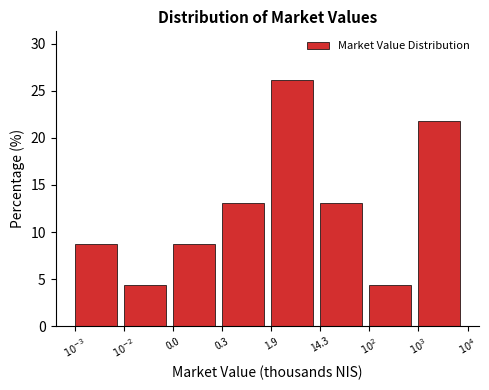

Reading left to right, transcribe all the data shown in this chart.

8.7	4.3	8.7	13.0	26.1	13.0	4.3	21.7